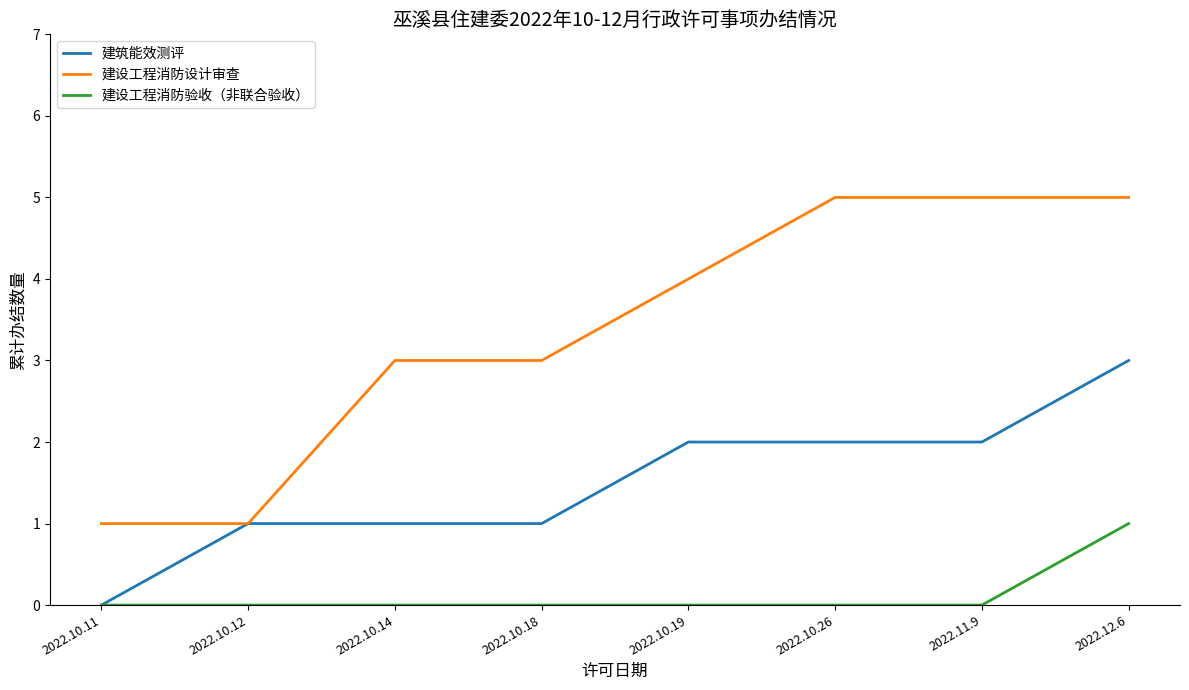

Rank the series by their average value, from highest to lowest.

建设工程消防设计审查, 建筑能效测评, 建设工程消防验收（非联合验收）